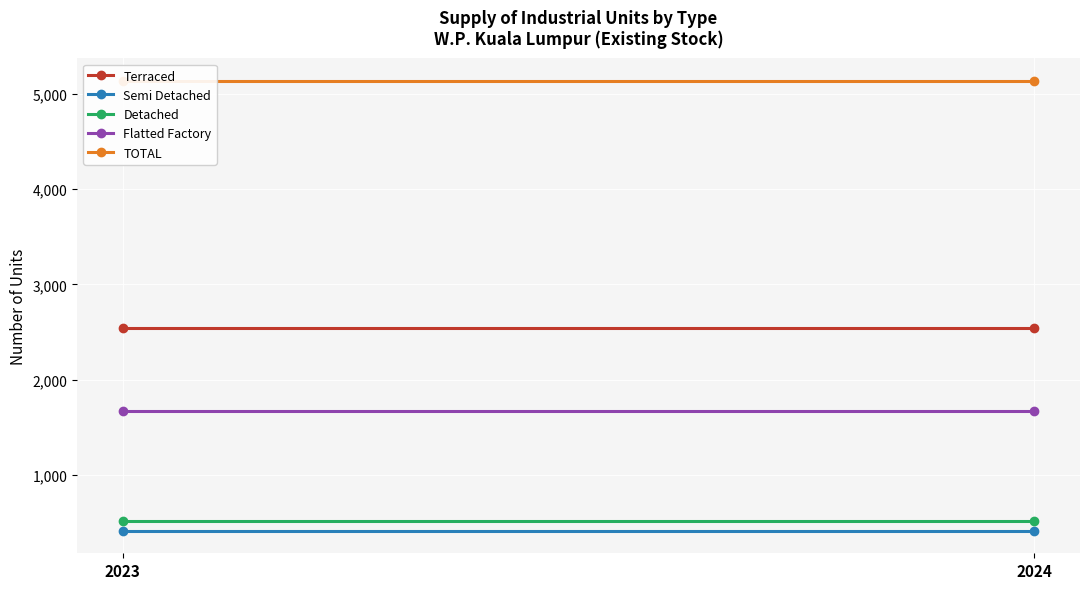

List the labels in order of Terraced value, largest first.

2023, 2024